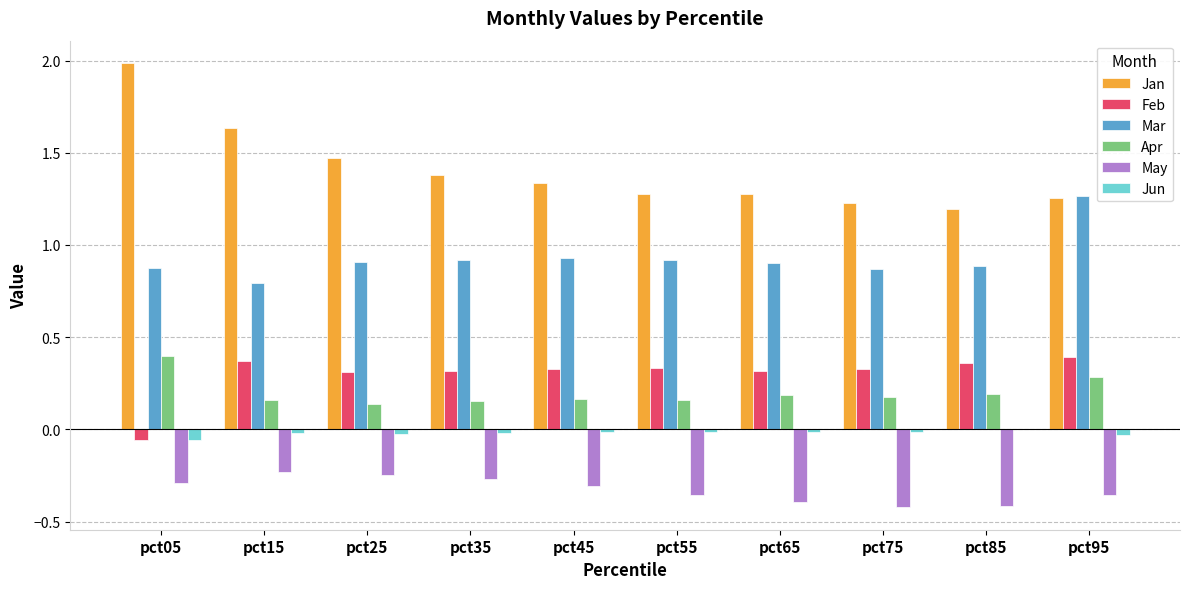

Is the value of Jan at pct05 greater than the value of Jun at pct65?

Yes